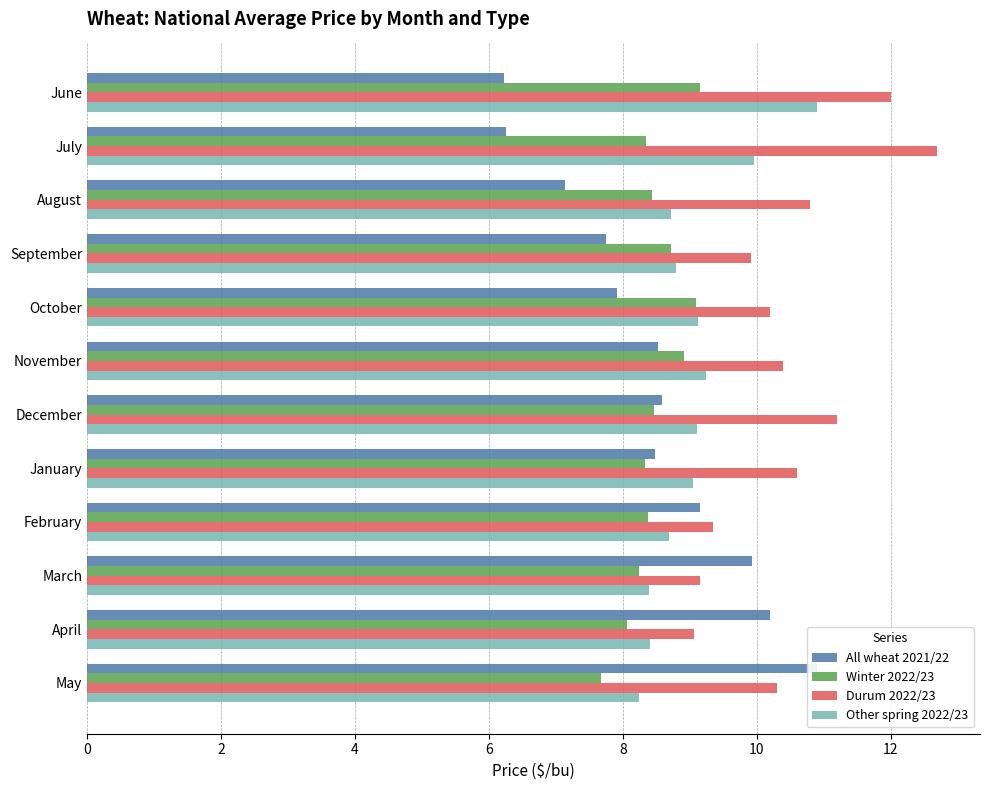

What is the total value across all series at October?

36.3